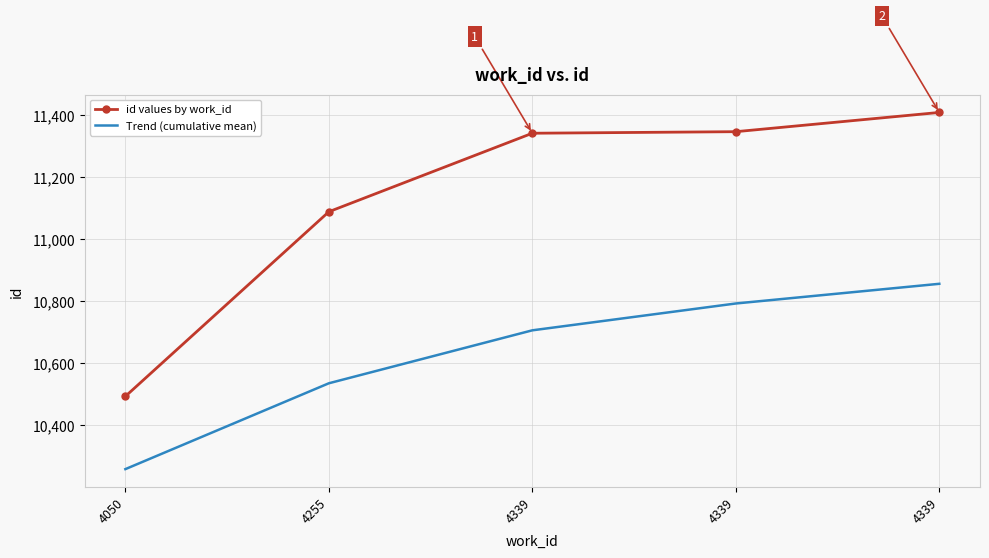

What are all the series names shown in the legend?

id values by work_id, Trend (cumulative mean)